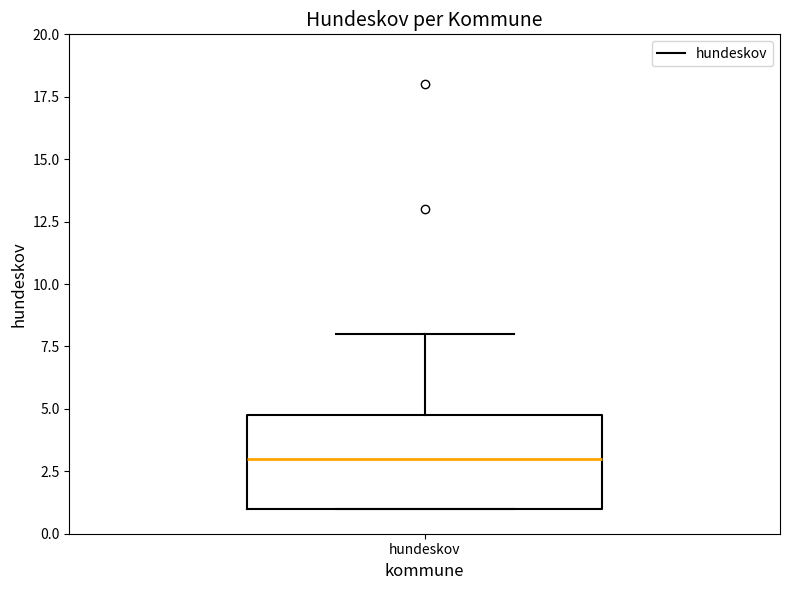

Where does the upper whisker of the box for hundeskov end on the y-axis? The values are not printed on the chart, so give them approximately, as read against the axis.

8